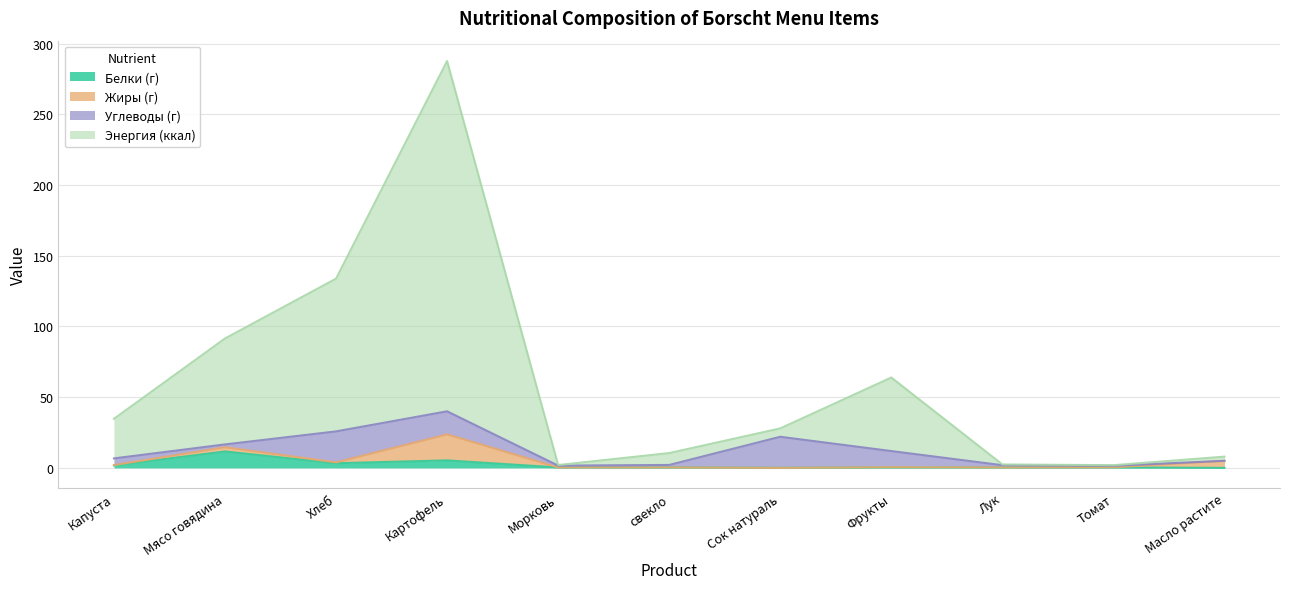

Is it true that Энергия (ккал) equals 7.8 at Капуста?

False